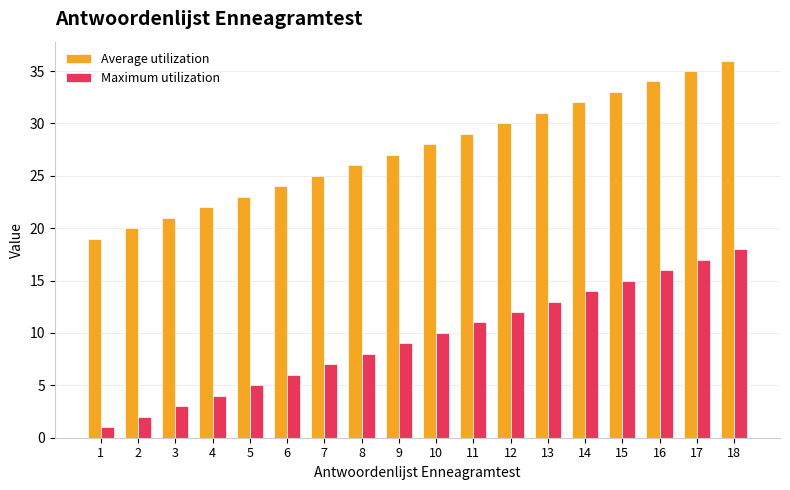

How many bars are there in each group?

2